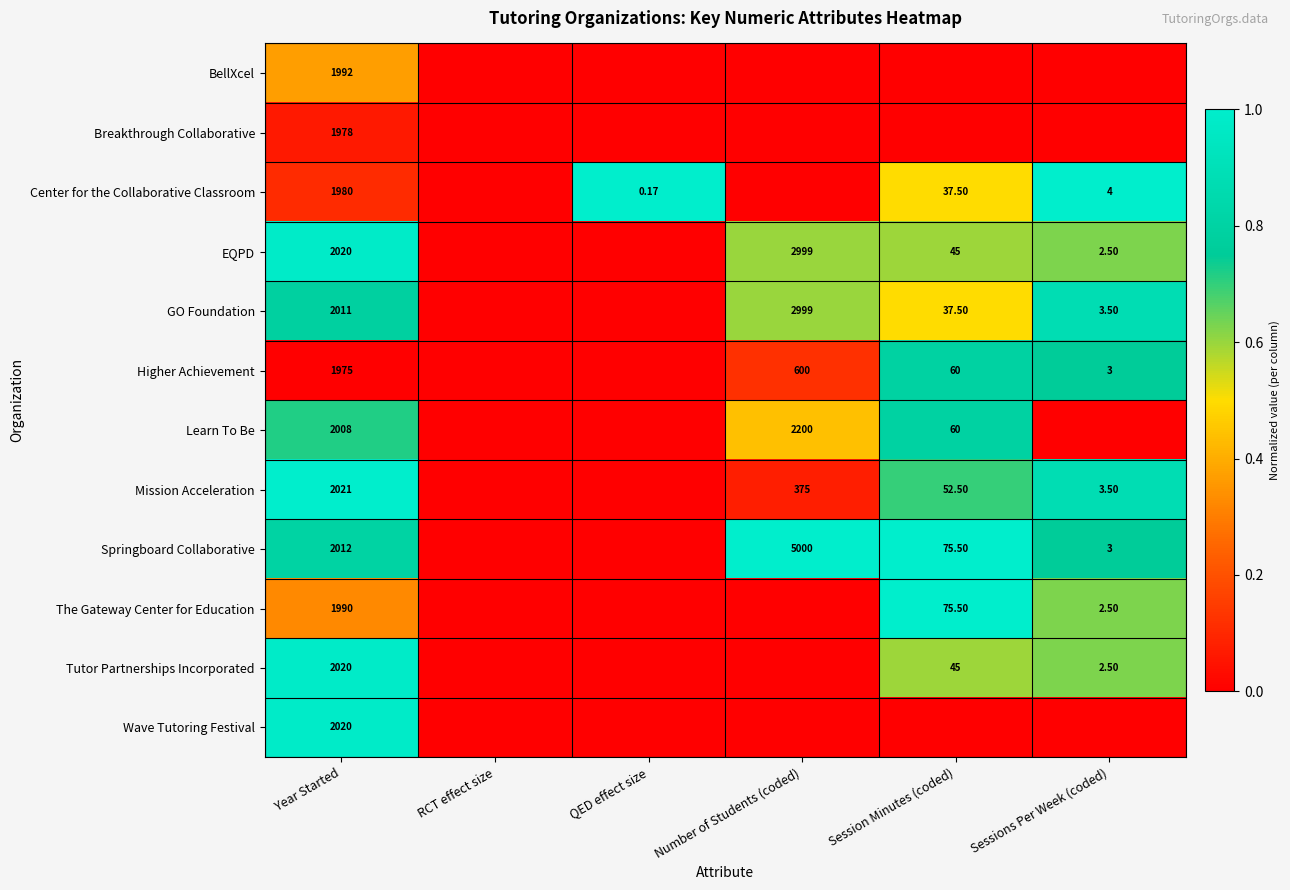

How many series are shown in this chart?

12